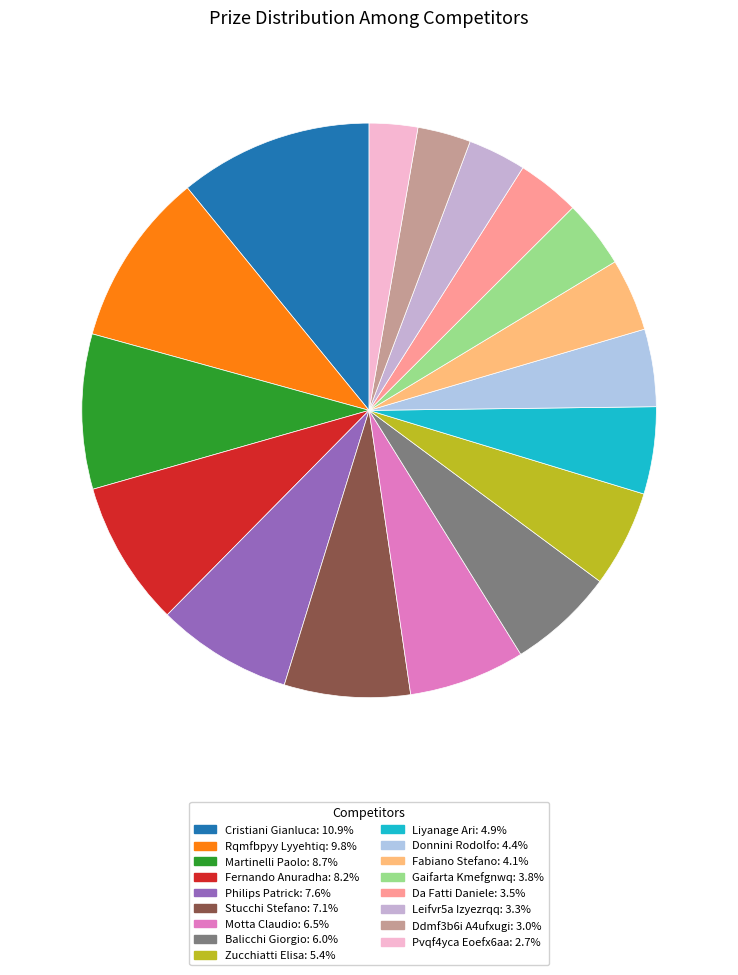

Does Stucchi Stefano represent more than half of the total?

No